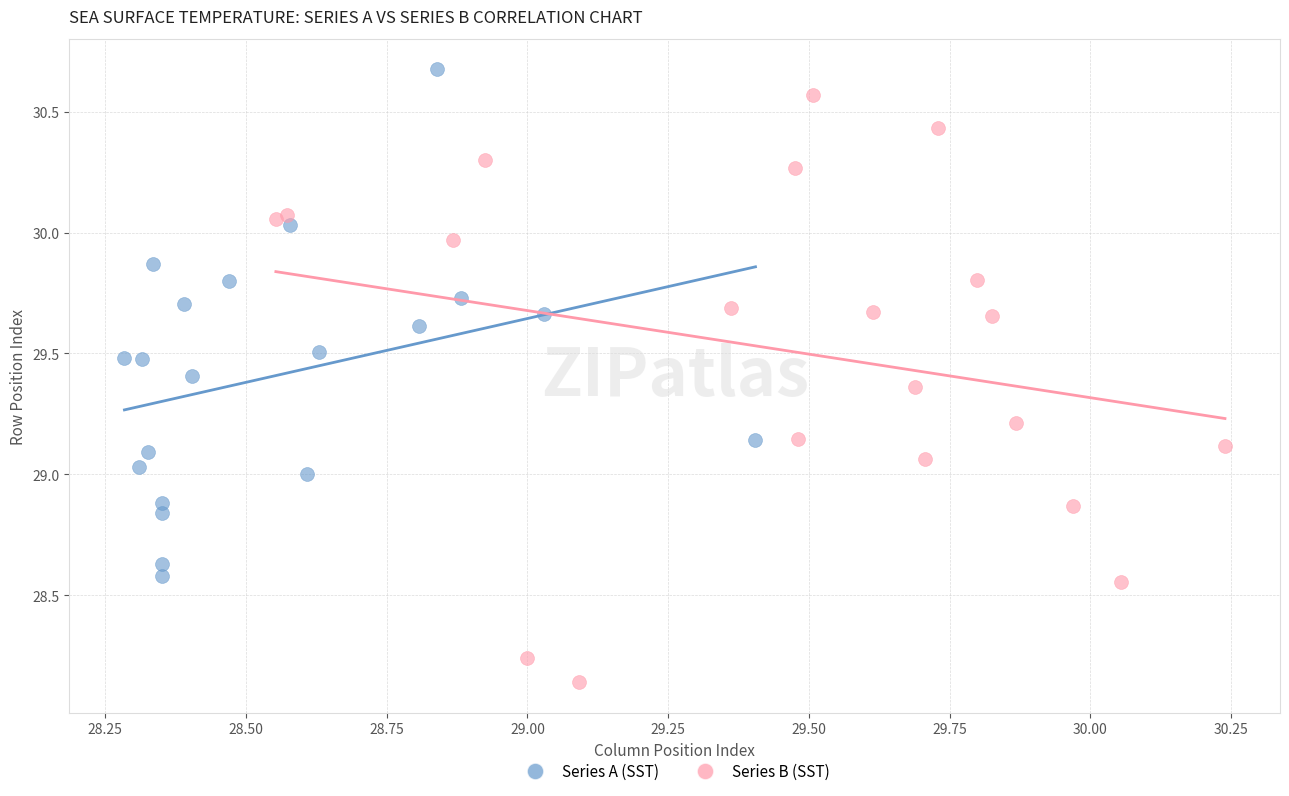

Which series has the largest Y range (max minus min)?

Series B (SST)